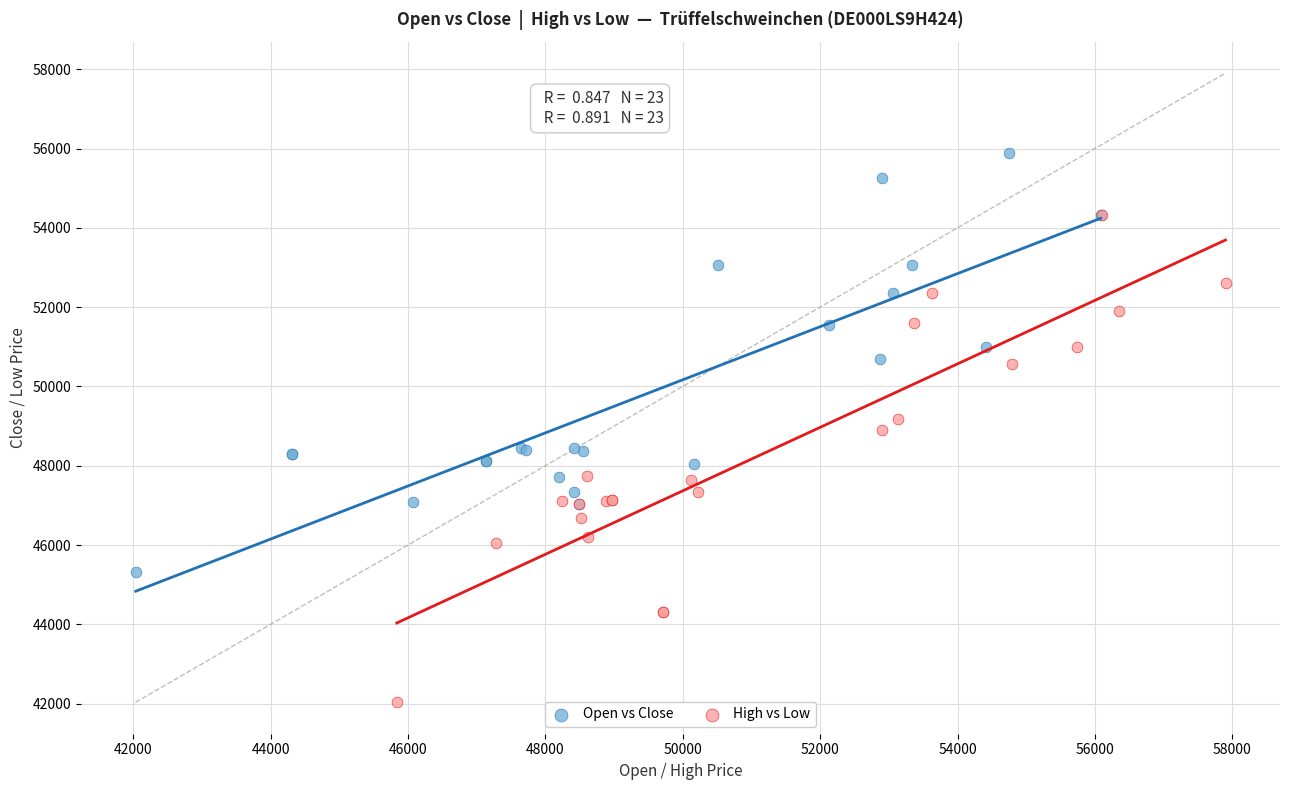

Which series reaches the maximum Y coordinate?

Open vs Close